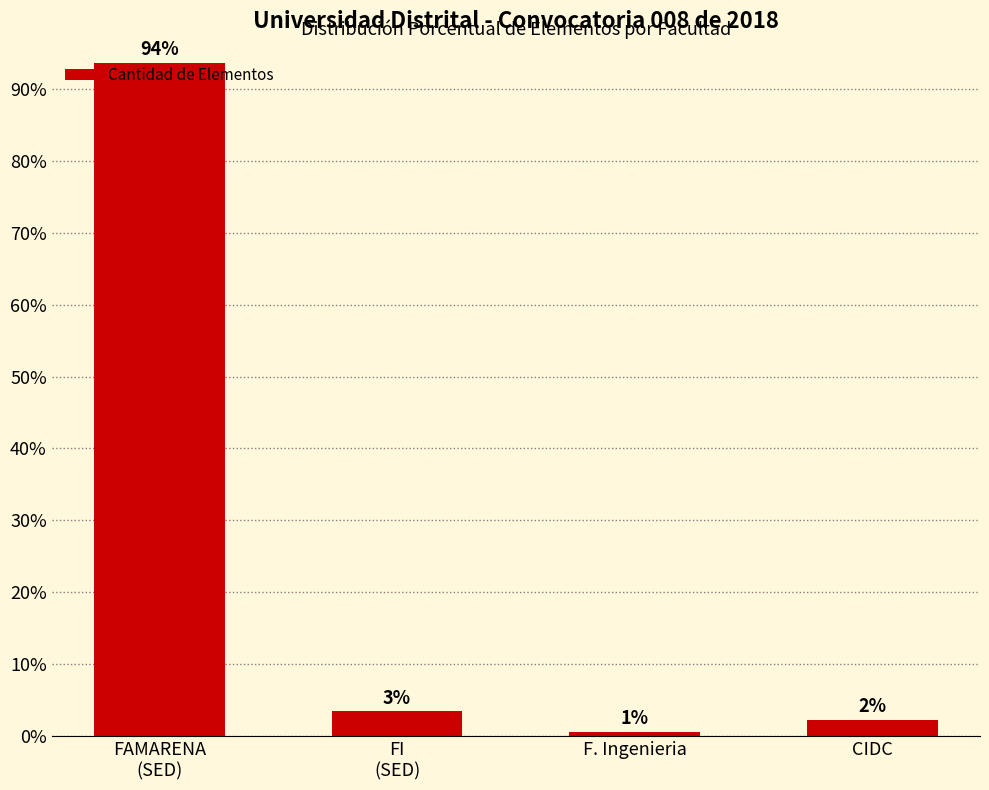

What is the sum of the values at CIDC and FAMARENA
(SED)?

96.0